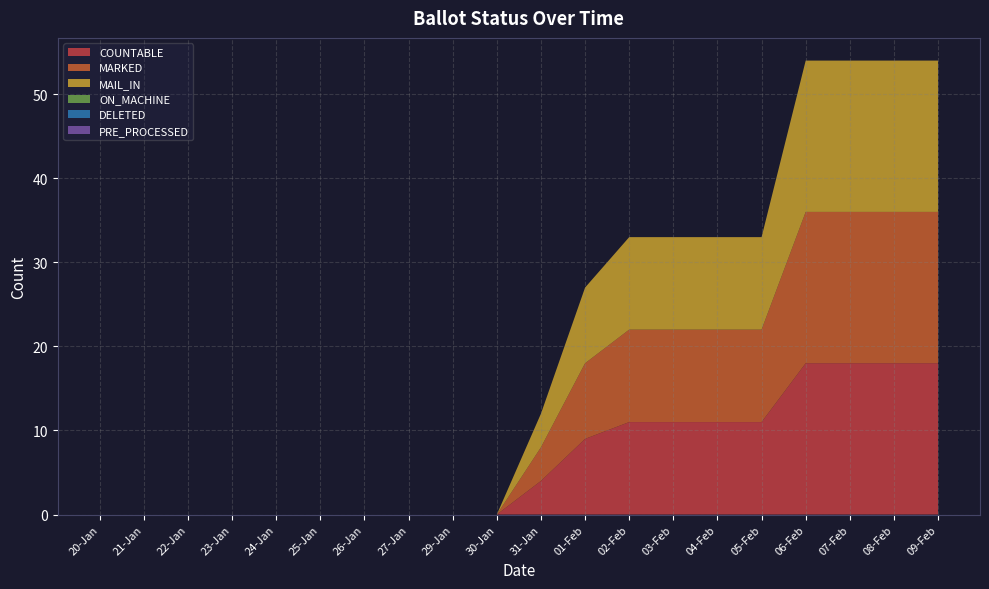

Reading left to right, what are all the values shown in this chart?

COUNTABLE: 0	0	0	0	0	0	0	0	0	0	4	9	11	11	11	11	18	18	18	18
MARKED: 0	0	0	0	0	0	0	0	0	0	4	9	11	11	11	11	18	18	18	18
MAIL_IN: 0	0	0	0	0	0	0	0	0	0	4	9	11	11	11	11	18	18	18	18
ON_MACHINE: 0	0	0	0	0	0	0	0	0	0	0	0	0	0	0	0	0	0	0	0
DELETED: 0	0	0	0	0	0	0	0	0	0	0	0	0	0	0	0	0	0	0	0
PRE_PROCESSED: 0	0	0	0	0	0	0	0	0	0	0	0	0	0	0	0	0	0	0	0